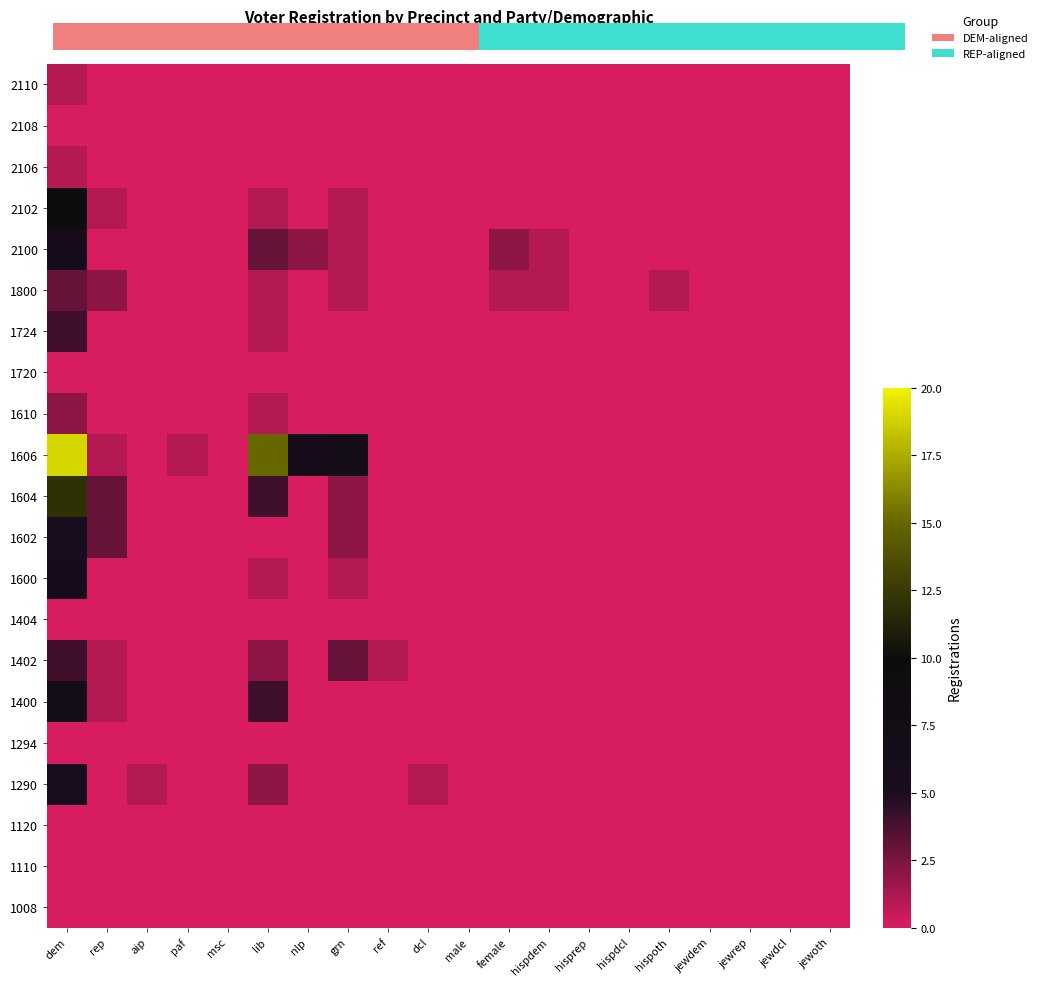

At which category does the chart reach its peak across all series?

dem